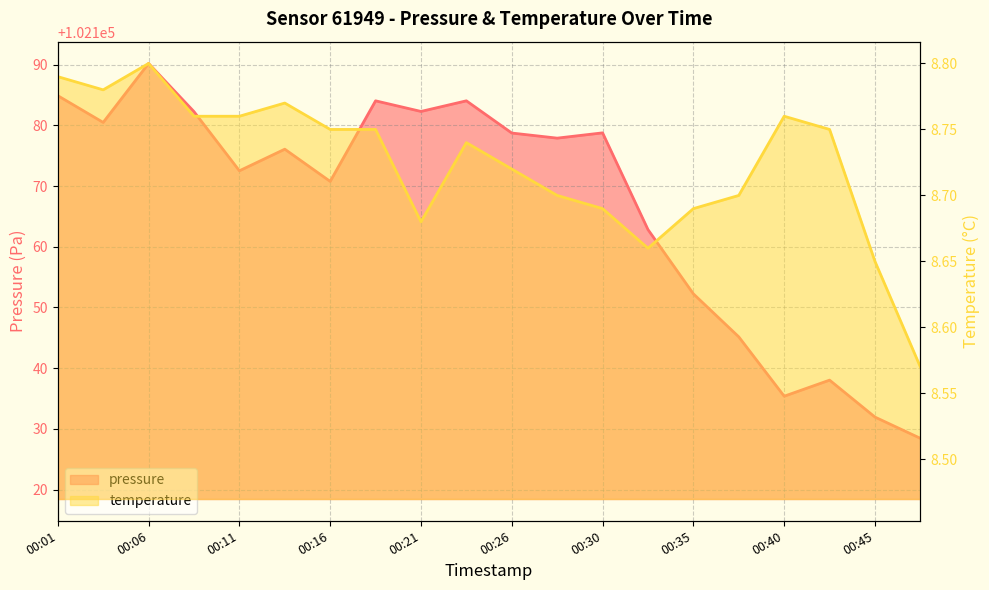

Where is the first local maximum for temperature?

00:06